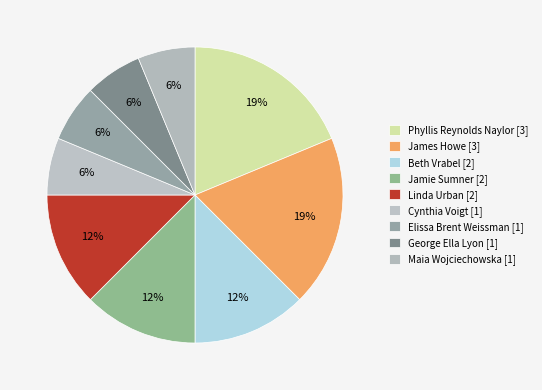

How many slices are in this pie chart?

9